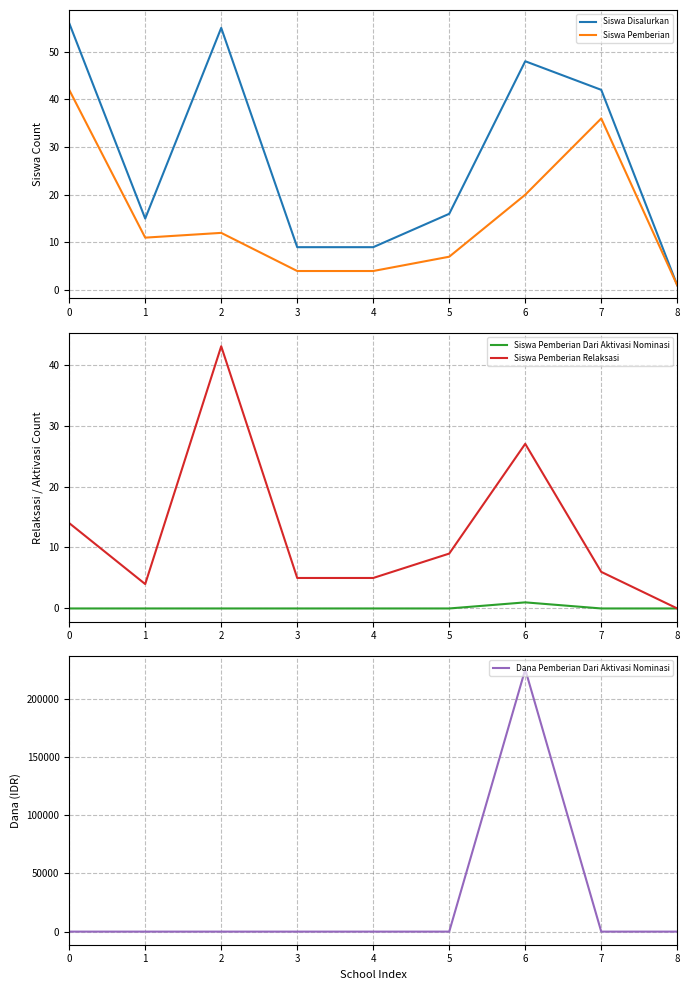

Between which two adjacent categories do Siswa Pemberian and Siswa Pemberian Relaksasi first intersect?

1 and 2